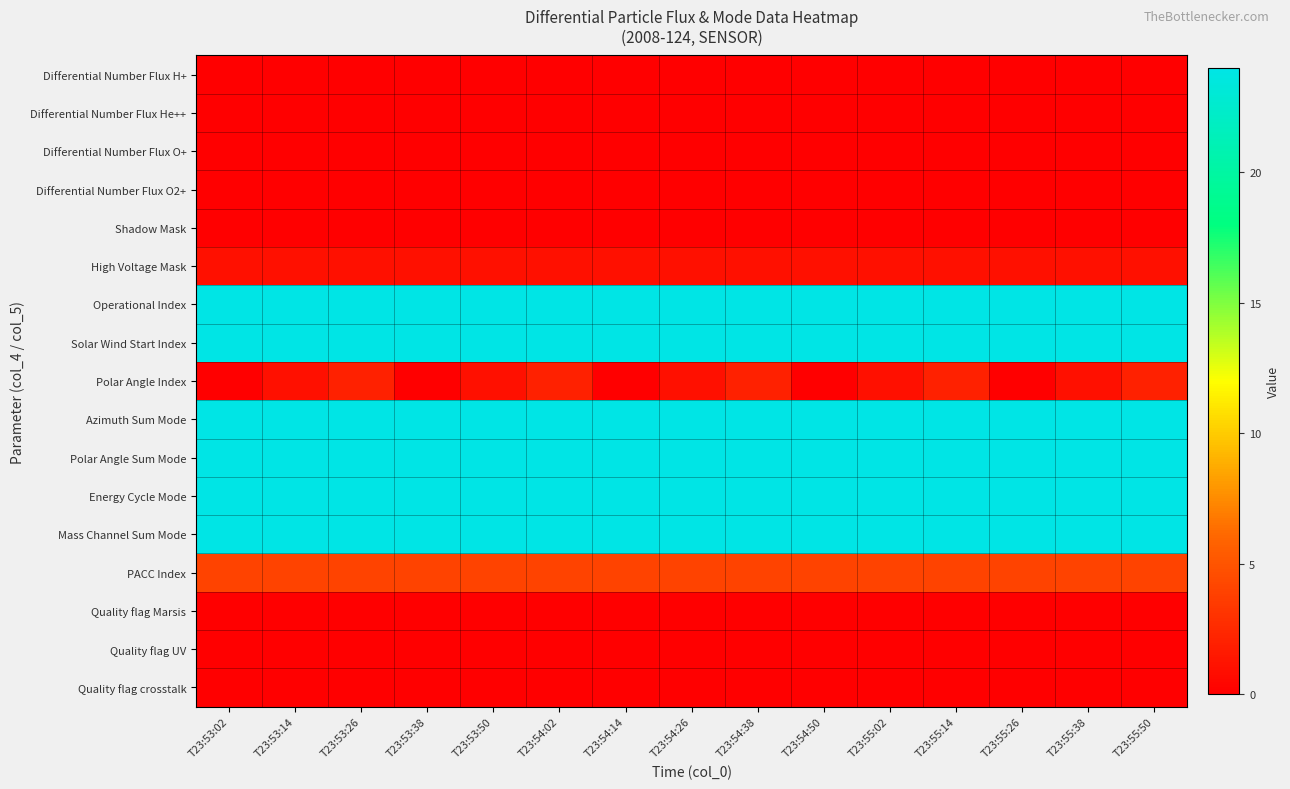

Reading left to right, extract all data points from this chart.

Differential Number Flux H+: T23:53:02=0	T23:53:14=0	T23:53:26=0	T23:53:38=0	T23:53:50=0	T23:54:02=0	T23:54:14=0	T23:54:26=0	T23:54:38=0	T23:54:50=0	T23:55:02=0	T23:55:14=0	T23:55:26=0	T23:55:38=0	T23:55:50=0
Differential Number Flux He++: T23:53:02=0	T23:53:14=0	T23:53:26=0	T23:53:38=0	T23:53:50=0	T23:54:02=0	T23:54:14=0	T23:54:26=0	T23:54:38=0	T23:54:50=0	T23:55:02=0	T23:55:14=0	T23:55:26=0	T23:55:38=0	T23:55:50=0
Differential Number Flux O+: T23:53:02=0	T23:53:14=0	T23:53:26=0	T23:53:38=0	T23:53:50=0	T23:54:02=0	T23:54:14=0	T23:54:26=0	T23:54:38=0	T23:54:50=0	T23:55:02=0	T23:55:14=0	T23:55:26=0	T23:55:38=0	T23:55:50=0
Differential Number Flux O2+: T23:53:02=0	T23:53:14=0	T23:53:26=0	T23:53:38=0	T23:53:50=0	T23:54:02=0	T23:54:14=0	T23:54:26=0	T23:54:38=0	T23:54:50=0	T23:55:02=0	T23:55:14=0	T23:55:26=0	T23:55:38=0	T23:55:50=0
Shadow Mask: T23:53:02=0	T23:53:14=0	T23:53:26=0	T23:53:38=0	T23:53:50=0	T23:54:02=0	T23:54:14=0	T23:54:26=0	T23:54:38=0	T23:54:50=0	T23:55:02=0	T23:55:14=0	T23:55:26=0	T23:55:38=0	T23:55:50=0
High Voltage Mask: T23:53:02=1	T23:53:14=1	T23:53:26=1	T23:53:38=1	T23:53:50=1	T23:54:02=1	T23:54:14=1	T23:54:26=1	T23:54:38=1	T23:54:50=1	T23:55:02=1	T23:55:14=1	T23:55:26=1	T23:55:38=1	T23:55:50=1
Operational Index: T23:53:02=24	T23:53:14=24	T23:53:26=24	T23:53:38=24	T23:53:50=24	T23:54:02=24	T23:54:14=24	T23:54:26=24	T23:54:38=24	T23:54:50=24	T23:55:02=24	T23:55:14=24	T23:55:26=24	T23:55:38=24	T23:55:50=24
Solar Wind Start Index: T23:53:02=24	T23:53:14=24	T23:53:26=24	T23:53:38=24	T23:53:50=24	T23:54:02=24	T23:54:14=24	T23:54:26=24	T23:54:38=24	T23:54:50=24	T23:55:02=24	T23:55:14=24	T23:55:26=24	T23:55:38=24	T23:55:50=24
Polar Angle Index: T23:53:02=0	T23:53:14=1	T23:53:26=2	T23:53:38=0	T23:53:50=1	T23:54:02=2	T23:54:14=0	T23:54:26=1	T23:54:38=2	T23:54:50=0	T23:55:02=1	T23:55:14=2	T23:55:26=0	T23:55:38=1	T23:55:50=2
Azimuth Sum Mode: T23:53:02=24	T23:53:14=24	T23:53:26=24	T23:53:38=24	T23:53:50=24	T23:54:02=24	T23:54:14=24	T23:54:26=24	T23:54:38=24	T23:54:50=24	T23:55:02=24	T23:55:14=24	T23:55:26=24	T23:55:38=24	T23:55:50=24
Polar Angle Sum Mode: T23:53:02=24	T23:53:14=24	T23:53:26=24	T23:53:38=24	T23:53:50=24	T23:54:02=24	T23:54:14=24	T23:54:26=24	T23:54:38=24	T23:54:50=24	T23:55:02=24	T23:55:14=24	T23:55:26=24	T23:55:38=24	T23:55:50=24
Energy Cycle Mode: T23:53:02=24	T23:53:14=24	T23:53:26=24	T23:53:38=24	T23:53:50=24	T23:54:02=24	T23:54:14=24	T23:54:26=24	T23:54:38=24	T23:54:50=24	T23:55:02=24	T23:55:14=24	T23:55:26=24	T23:55:38=24	T23:55:50=24
Mass Channel Sum Mode: T23:53:02=24	T23:53:14=24	T23:53:26=24	T23:53:38=24	T23:53:50=24	T23:54:02=24	T23:54:14=24	T23:54:26=24	T23:54:38=24	T23:54:50=24	T23:55:02=24	T23:55:14=24	T23:55:26=24	T23:55:38=24	T23:55:50=24
PACC Index: T23:53:02=4	T23:53:14=4	T23:53:26=4	T23:53:38=4	T23:53:50=4	T23:54:02=4	T23:54:14=4	T23:54:26=4	T23:54:38=4	T23:54:50=4	T23:55:02=4	T23:55:14=4	T23:55:26=4	T23:55:38=4	T23:55:50=4
Quality flag Marsis: T23:53:02=0	T23:53:14=0	T23:53:26=0	T23:53:38=0	T23:53:50=0	T23:54:02=0	T23:54:14=0	T23:54:26=0	T23:54:38=0	T23:54:50=0	T23:55:02=0	T23:55:14=0	T23:55:26=0	T23:55:38=0	T23:55:50=0
Quality flag UV: T23:53:02=0	T23:53:14=0	T23:53:26=0	T23:53:38=0	T23:53:50=0	T23:54:02=0	T23:54:14=0	T23:54:26=0	T23:54:38=0	T23:54:50=0	T23:55:02=0	T23:55:14=0	T23:55:26=0	T23:55:38=0	T23:55:50=0
Quality flag crosstalk: T23:53:02=0	T23:53:14=0	T23:53:26=0	T23:53:38=0	T23:53:50=0	T23:54:02=0	T23:54:14=0	T23:54:26=0	T23:54:38=0	T23:54:50=0	T23:55:02=0	T23:55:14=0	T23:55:26=0	T23:55:38=0	T23:55:50=0